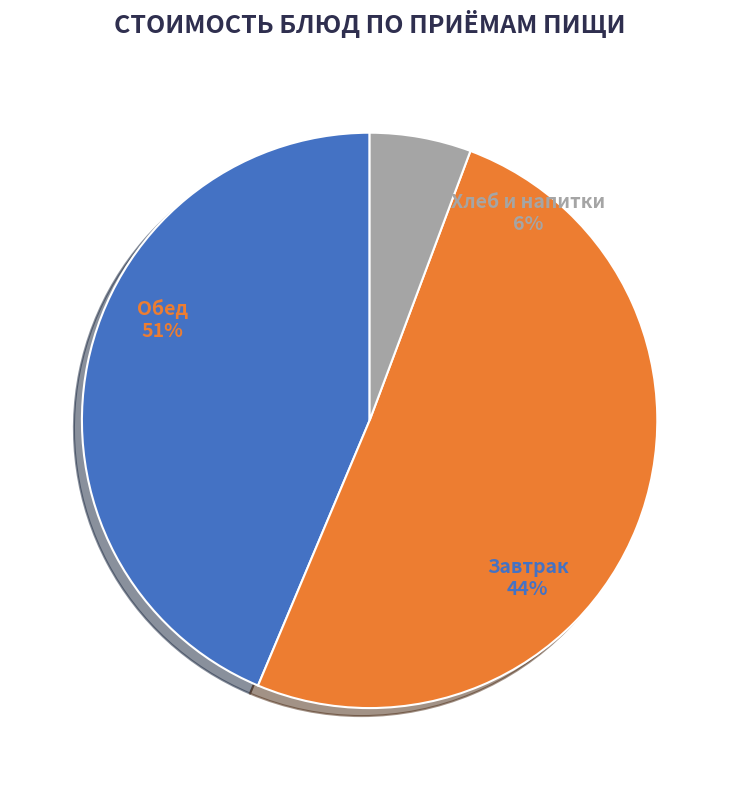

Is the sum of Хлеб пшеничный, ржано-пшеничный and Хлеб пшеничный greater than half?

No